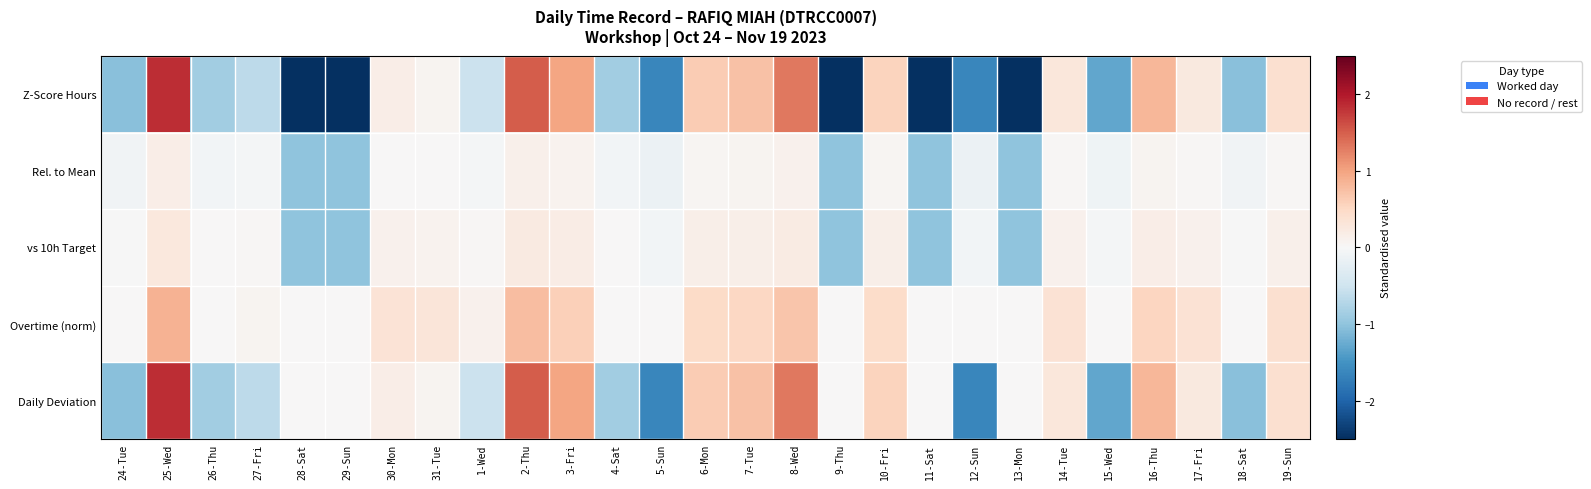

Reading left to right, transcribe all the data shown in this chart.

Z-Score Hours: 24-Tue=-1.1	25-Wed=1.8	26-Thu=-0.9	27-Fri=-0.7	28-Sat=-3.0	29-Sun=-3.0	30-Mon=0.2	31-Tue=0.1	1-Wed=-0.5	2-Thu=1.5	3-Fri=1.0	4-Sat=-0.9	5-Sun=-1.6	6-Mon=0.6	7-Tue=0.7	8-Wed=1.3	9-Thu=-3.0	10-Fri=0.6	11-Sat=-3.0	12-Sun=-1.6	13-Mon=-3.0	14-Tue=0.3	15-Wed=-1.3	16-Thu=0.8	17-Fri=0.3	18-Sat=-1.1	19-Sun=0.4
Rel. to Mean: 24-Tue=-0.1	25-Wed=0.2	26-Thu=-0.1	27-Fri=-0.1	28-Sat=-1.0	29-Sun=-1.0	30-Mon=0.0	31-Tue=0.0	1-Wed=-0.0	2-Thu=0.1	3-Fri=0.1	4-Sat=-0.1	5-Sun=-0.1	6-Mon=0.1	7-Tue=0.1	8-Wed=0.1	9-Thu=-1.0	10-Fri=0.0	11-Sat=-1.0	12-Sun=-0.1	13-Mon=-1.0	14-Tue=0.0	15-Wed=-0.1	16-Thu=0.1	17-Fri=0.0	18-Sat=-0.1	19-Sun=0.0
vs 10h Target: 24-Tue=-0.0	25-Wed=0.3	26-Thu=0.0	27-Fri=0.0	28-Sat=-1.0	29-Sun=-1.0	30-Mon=0.1	31-Tue=0.1	1-Wed=0.0	2-Thu=0.2	3-Fri=0.2	4-Sat=0.0	5-Sun=-0.1	6-Mon=0.1	7-Tue=0.2	8-Wed=0.2	9-Thu=-1.0	10-Fri=0.1	11-Sat=-1.0	12-Sun=-0.1	13-Mon=-1.0	14-Tue=0.1	15-Wed=-0.0	16-Thu=0.2	17-Fri=0.1	18-Sat=-0.0	19-Sun=0.1
Overtime (norm): 24-Tue=0.0	25-Wed=0.9	26-Thu=0.0	27-Fri=0.1	28-Sat=0.0	29-Sun=0.0	30-Mon=0.3	31-Tue=0.3	1-Wed=0.1	2-Thu=0.8	3-Fri=0.6	4-Sat=0.0	5-Sun=0.0	6-Mon=0.5	7-Tue=0.5	8-Wed=0.7	9-Thu=0.0	10-Fri=0.5	11-Sat=0.0	12-Sun=0.0	13-Mon=0.0	14-Tue=0.4	15-Wed=0.0	16-Thu=0.5	17-Fri=0.4	18-Sat=0.0	19-Sun=0.4
Daily Deviation: 24-Tue=-1.1	25-Wed=1.8	26-Thu=-0.9	27-Fri=-0.7	28-Sat=0.0	29-Sun=0.0	30-Mon=0.2	31-Tue=0.1	1-Wed=-0.5	2-Thu=1.5	3-Fri=1.0	4-Sat=-0.9	5-Sun=-1.6	6-Mon=0.6	7-Tue=0.7	8-Wed=1.3	9-Thu=0.0	10-Fri=0.6	11-Sat=0.0	12-Sun=-1.6	13-Mon=0.0	14-Tue=0.3	15-Wed=-1.3	16-Thu=0.8	17-Fri=0.3	18-Sat=-1.1	19-Sun=0.4